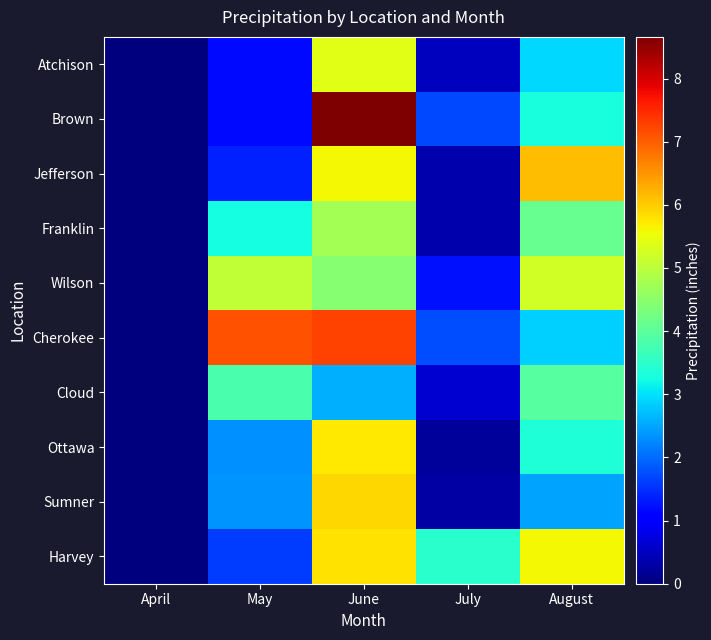

Reading right to left, what are all the values shown in this chart?

Atchison: August=2.9	July=0.5	June=5.4	May=1.2	April=0.0
Brown: August=3.3	July=1.7	June=8.7	May=1.2	April=0.0
Jefferson: August=6.2	July=0.4	June=5.6	May=1.4	April=0.0
Franklin: August=4.1	July=0.4	June=4.7	May=3.2	April=0.0
Wilson: August=5.2	July=1.2	June=4.5	May=5.1	April=0.0
Cherokee: August=2.9	July=1.7	June=7.3	May=7.1	April=0.0
Cloud: August=3.9	July=0.6	June=2.6	May=3.8	April=0.0
Ottawa: August=3.4	July=0.2	June=5.7	May=2.3	April=0.0
Sumner: August=2.5	July=0.3	June=5.9	May=2.4	April=0.0
Harvey: August=5.6	July=3.5	June=5.8	May=1.6	April=0.0